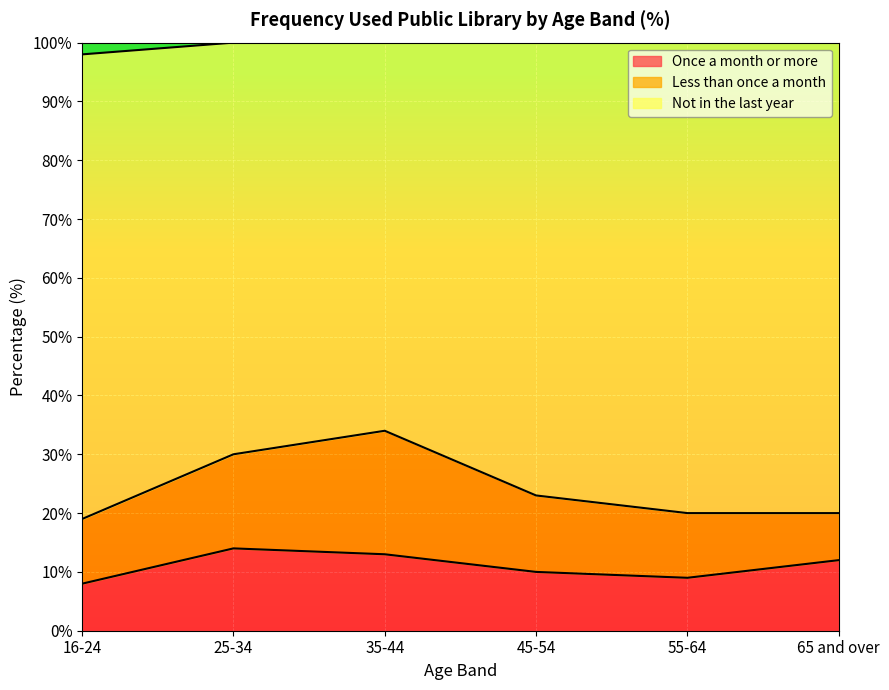

How many interior local peaks does the Not in the last year series have?

1